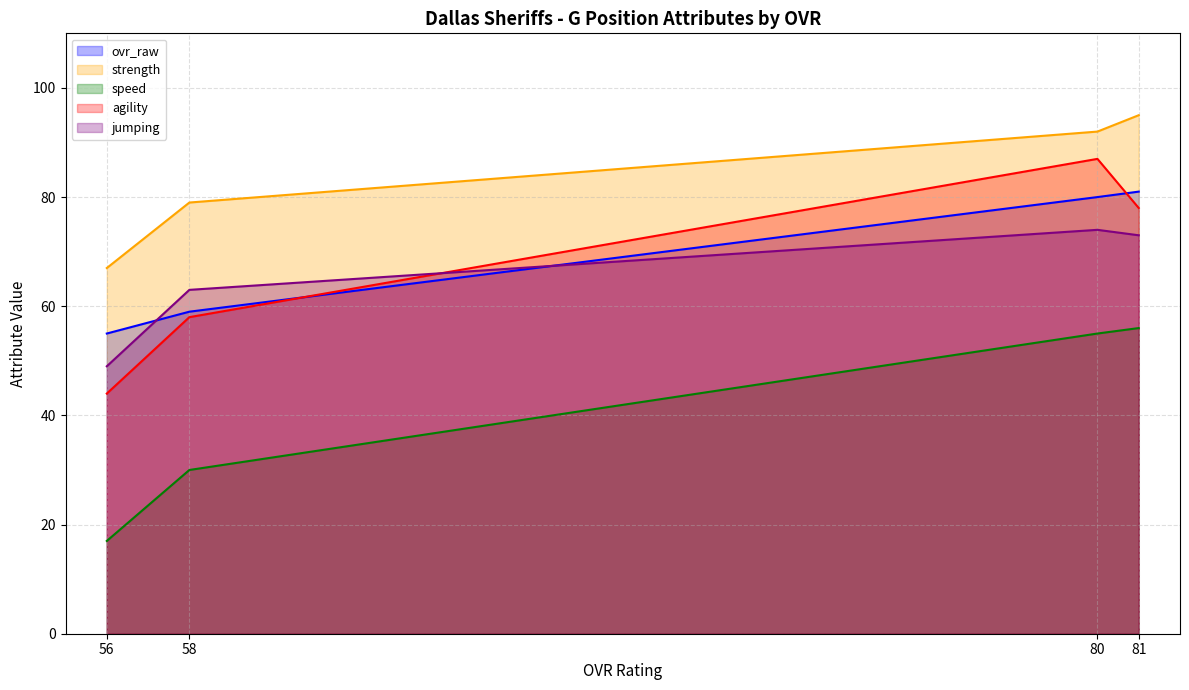

Which series has the largest total across all categories?

strength